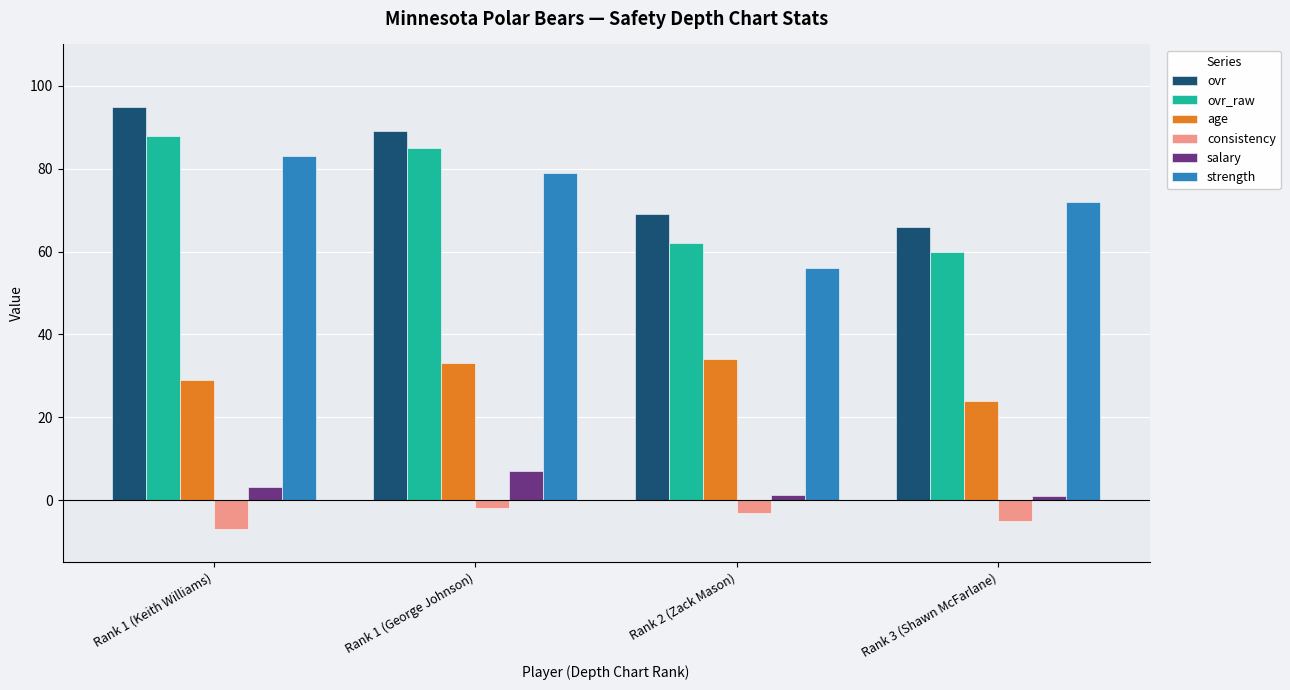

What is the lowest value of the ovr_raw series?

60.0